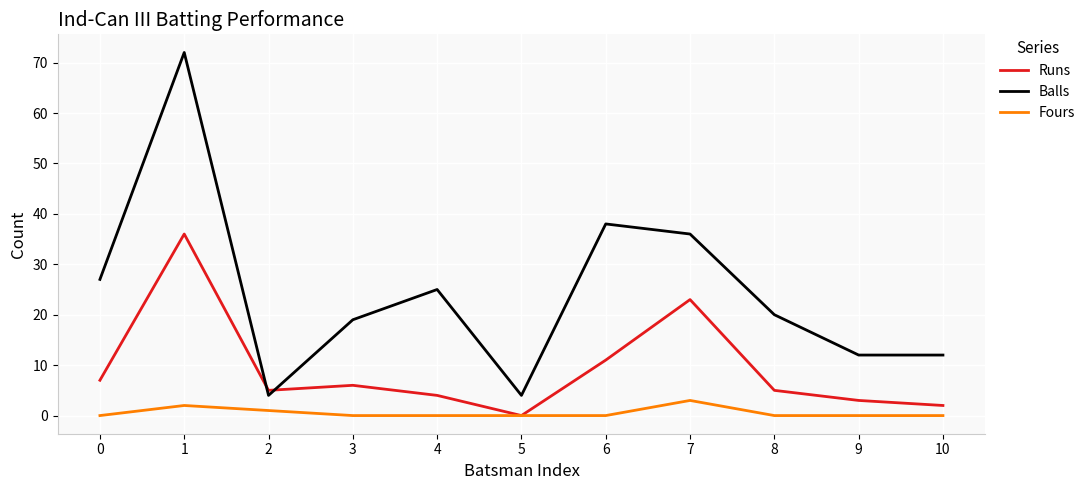

True or false: Balls and Fours cross at least once.

False